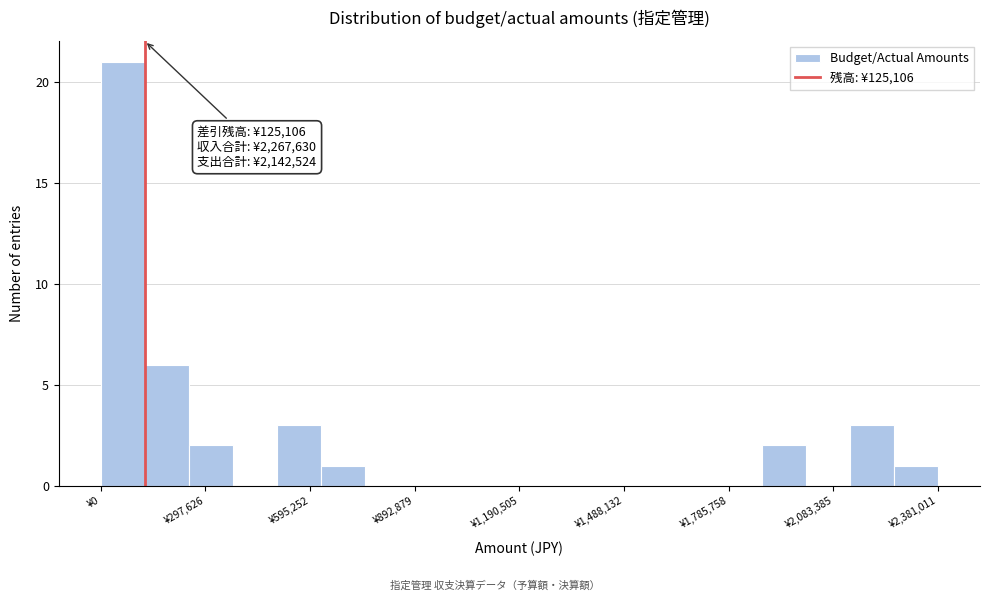

Around what value on the x-axis is the tallest bar? Give the approximate position of its centre, as read against the axis.

50000